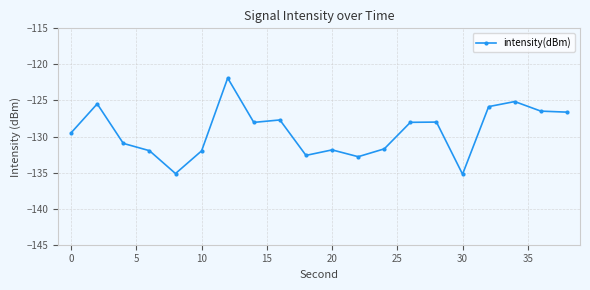

What is the value of the 20th point from the left?

-126.6